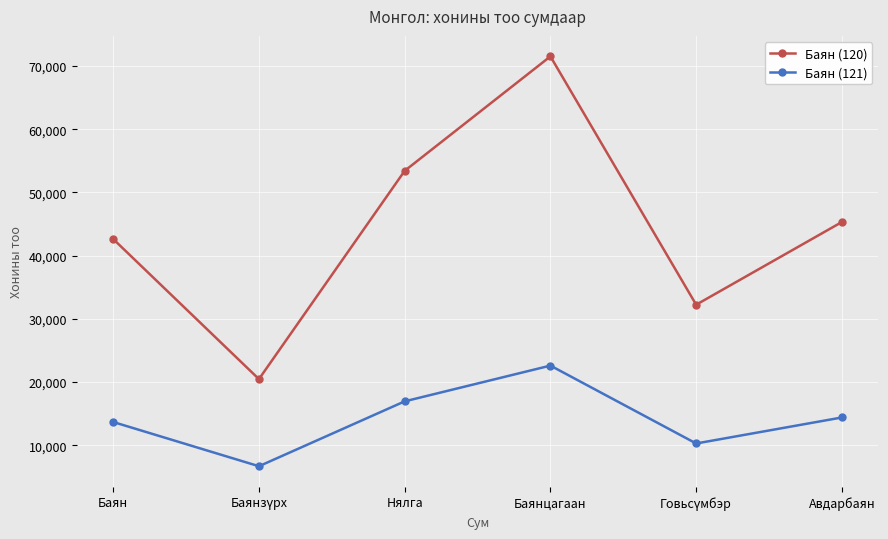

Which category has the highest value across all series?

Баянцагаан